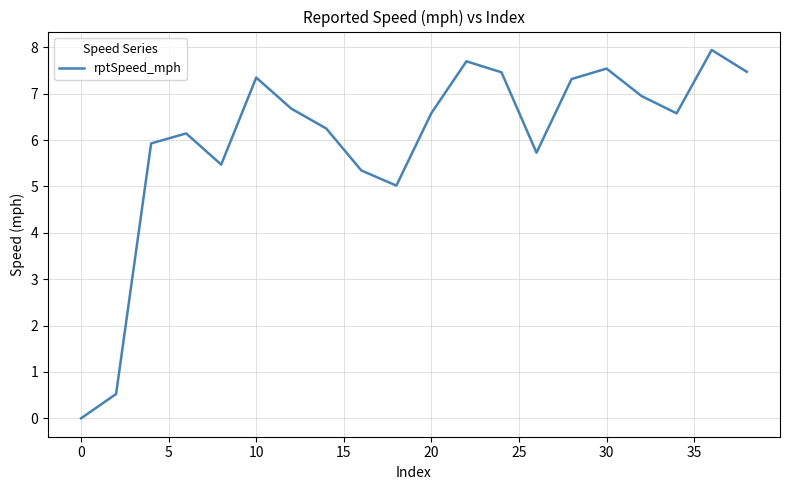

What is the maximum value shown in the chart?

7.9